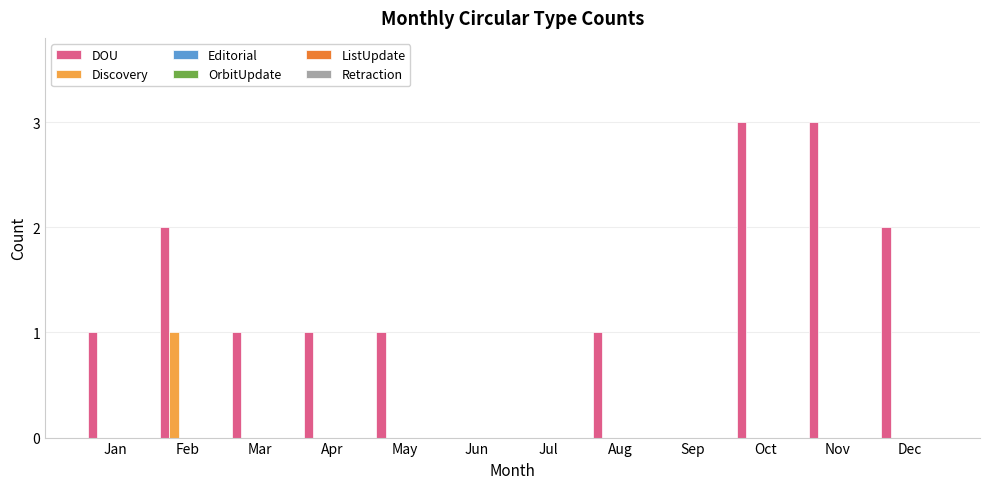

Are the bars grouped side by side (vs. stacked)?

Yes